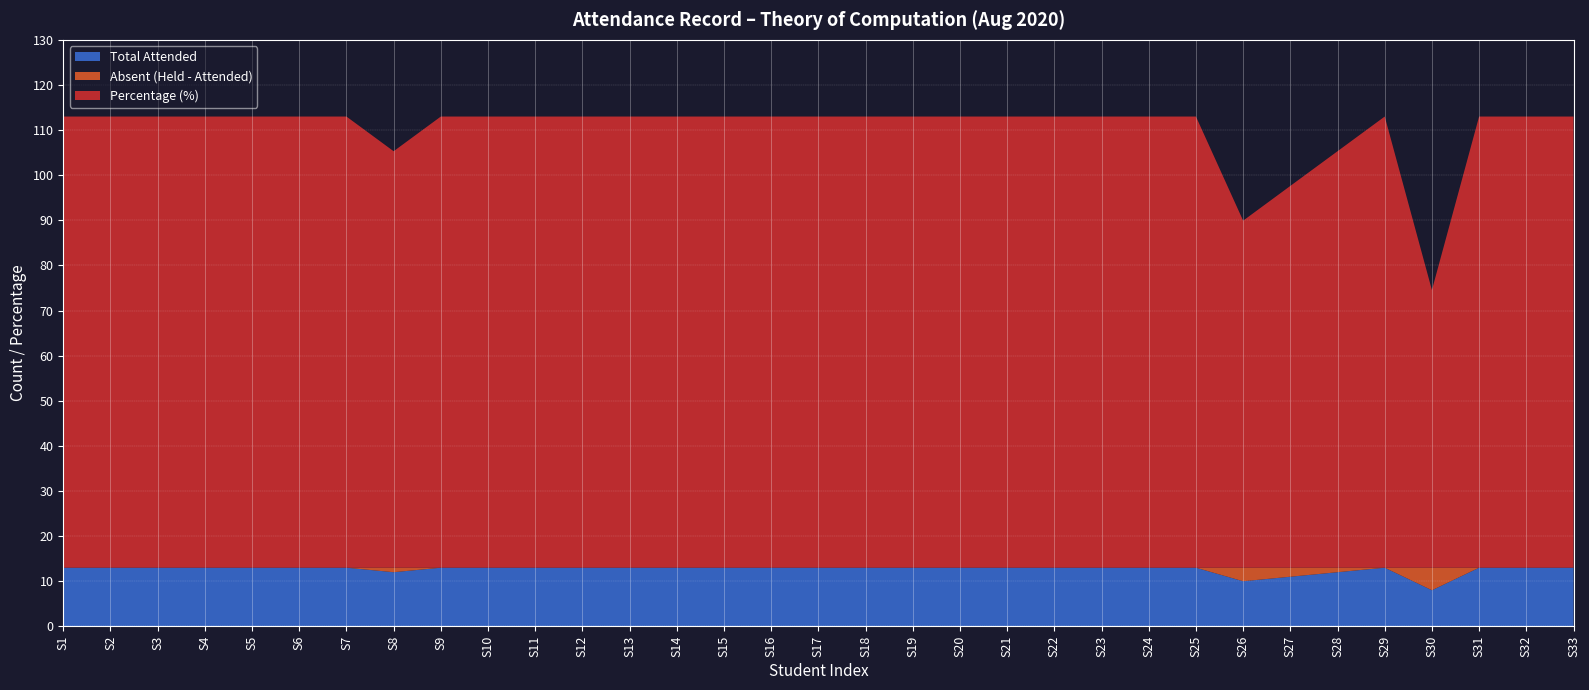

Reading right to left, list all the values displayed in this chart.

Total Attended: GUNJAN=13.0	GAURVI SINGH=13.0	ANJALI GIRI=13.0	CHANCHAL=8.0	ANANYA SINGHAL=13.0	SUMAN YADAV=12.0	SHIVANI NEGI=11.0	ANJALI SHARMA=10.0	ADITI SHUKLA=13.0	NANCY JAIN=13.0	CHANDRA KIRAN VERMA=13.0	SHIWANI SINGH=13.0	SHIVANGI JAISWAL=13.0	NAMRATA SINGH=13.0	RASHMI KUMARI=13.0	HIMANSHI AGRAWAL=13.0	SHAIFALI YADAV=13.0	ANANYA SINGH=13.0	CHEENAKSHI=13.0	BHARGAVI BHATIA=13.0	AANCHAL KOUNDAL=13.0	KAJAL THAKUR=13.0	SHUBHANGI MITTAL=13.0	ANJULATA PRAJAPATI=13.0	YUTHIKA PANT=13.0	SHIPRA SINGH=12.0	AKANSHA CHAUDHARY=13.0	KANISHKA=13.0	RITIKA TYAGI=13.0	SHREYA THAPLIYAL=13.0	TANU PANDEY=13.0	MUSKAN CHAUDHARY=13.0	SHRADDHA PALIWAL=13.0
Total Held: GUNJAN=13.0	GAURVI SINGH=13.0	ANJALI GIRI=13.0	CHANCHAL=13.0	ANANYA SINGHAL=13.0	SUMAN YADAV=13.0	SHIVANI NEGI=13.0	ANJALI SHARMA=13.0	ADITI SHUKLA=13.0	NANCY JAIN=13.0	CHANDRA KIRAN VERMA=13.0	SHIWANI SINGH=13.0	SHIVANGI JAISWAL=13.0	NAMRATA SINGH=13.0	RASHMI KUMARI=13.0	HIMANSHI AGRAWAL=13.0	SHAIFALI YADAV=13.0	ANANYA SINGH=13.0	CHEENAKSHI=13.0	BHARGAVI BHATIA=13.0	AANCHAL KOUNDAL=13.0	KAJAL THAKUR=13.0	SHUBHANGI MITTAL=13.0	ANJULATA PRAJAPATI=13.0	YUTHIKA PANT=13.0	SHIPRA SINGH=13.0	AKANSHA CHAUDHARY=13.0	KANISHKA=13.0	RITIKA TYAGI=13.0	SHREYA THAPLIYAL=13.0	TANU PANDEY=13.0	MUSKAN CHAUDHARY=13.0	SHRADDHA PALIWAL=13.0
Percentage: GUNJAN=100.0	GAURVI SINGH=100.0	ANJALI GIRI=100.0	CHANCHAL=61.5	ANANYA SINGHAL=100.0	SUMAN YADAV=92.3	SHIVANI NEGI=84.6	ANJALI SHARMA=76.9	ADITI SHUKLA=100.0	NANCY JAIN=100.0	CHANDRA KIRAN VERMA=100.0	SHIWANI SINGH=100.0	SHIVANGI JAISWAL=100.0	NAMRATA SINGH=100.0	RASHMI KUMARI=100.0	HIMANSHI AGRAWAL=100.0	SHAIFALI YADAV=100.0	ANANYA SINGH=100.0	CHEENAKSHI=100.0	BHARGAVI BHATIA=100.0	AANCHAL KOUNDAL=100.0	KAJAL THAKUR=100.0	SHUBHANGI MITTAL=100.0	ANJULATA PRAJAPATI=100.0	YUTHIKA PANT=100.0	SHIPRA SINGH=92.3	AKANSHA CHAUDHARY=100.0	KANISHKA=100.0	RITIKA TYAGI=100.0	SHREYA THAPLIYAL=100.0	TANU PANDEY=100.0	MUSKAN CHAUDHARY=100.0	SHRADDHA PALIWAL=100.0